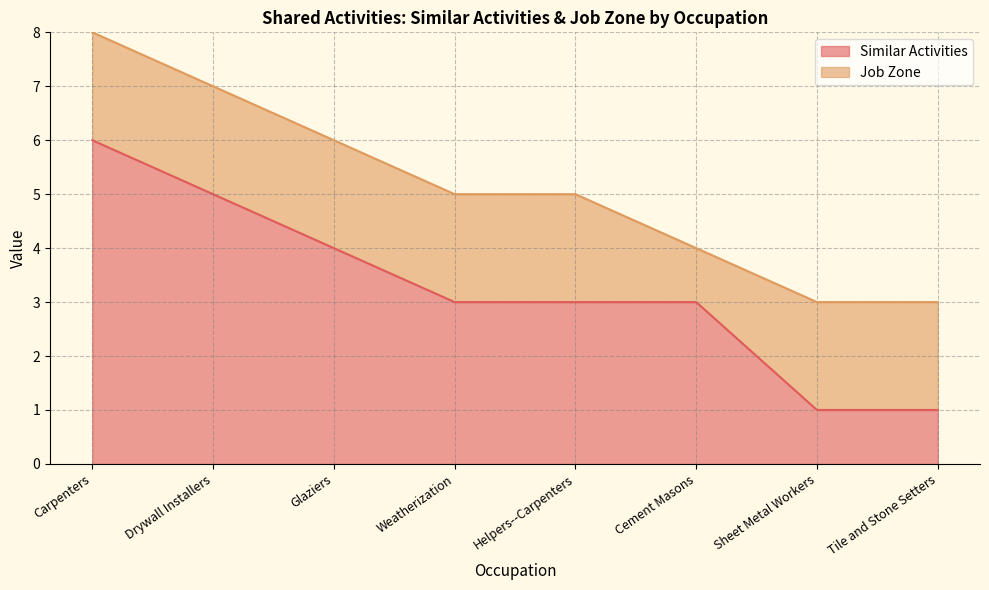

Count the values in the range 3 to 5.

5